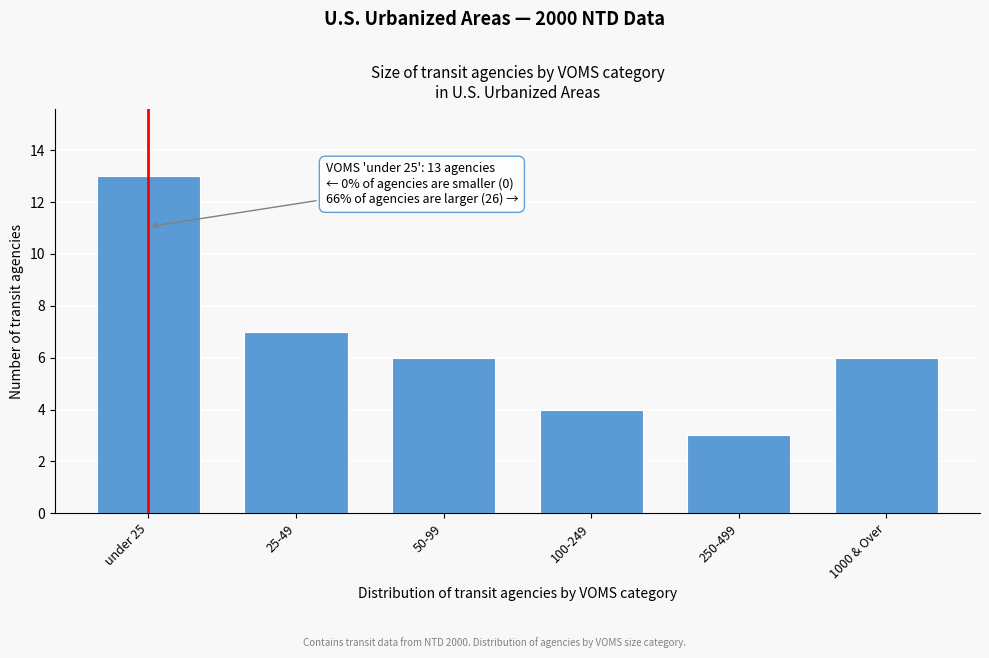

Reading left to right, list all the values displayed in this chart.

13	7	6	4	3	6